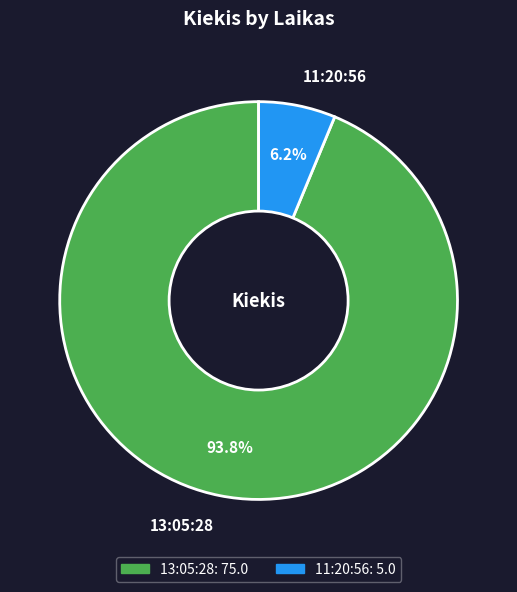

What is the largest slice in the pie chart?

13:05:28